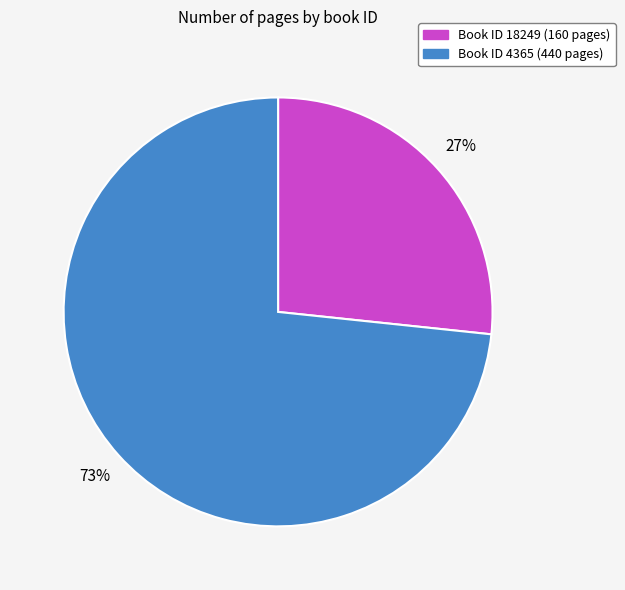

To the nearest percent, what is the average slice percentage?

50%